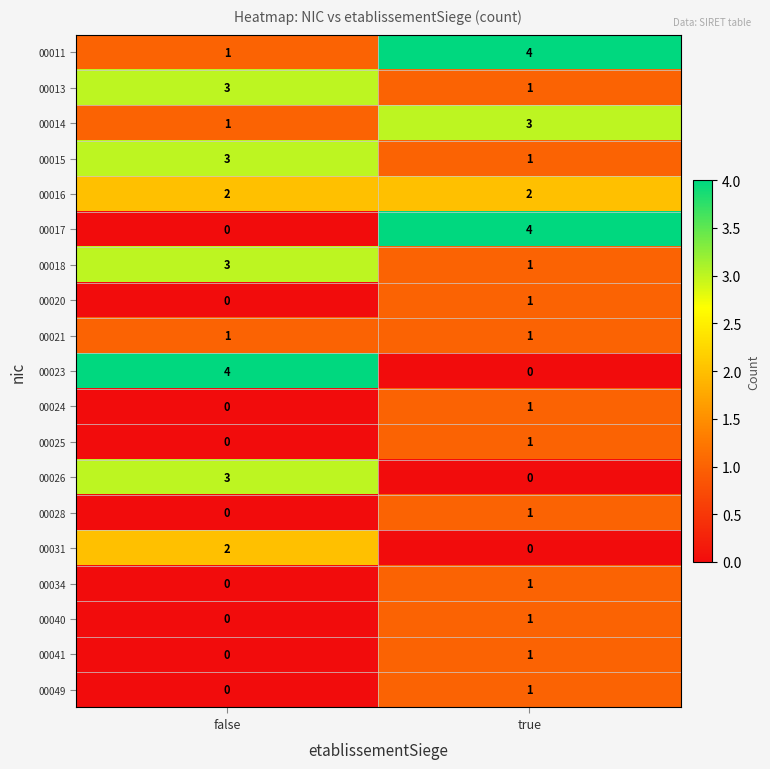

At which category is the sum across all series the highest?

true